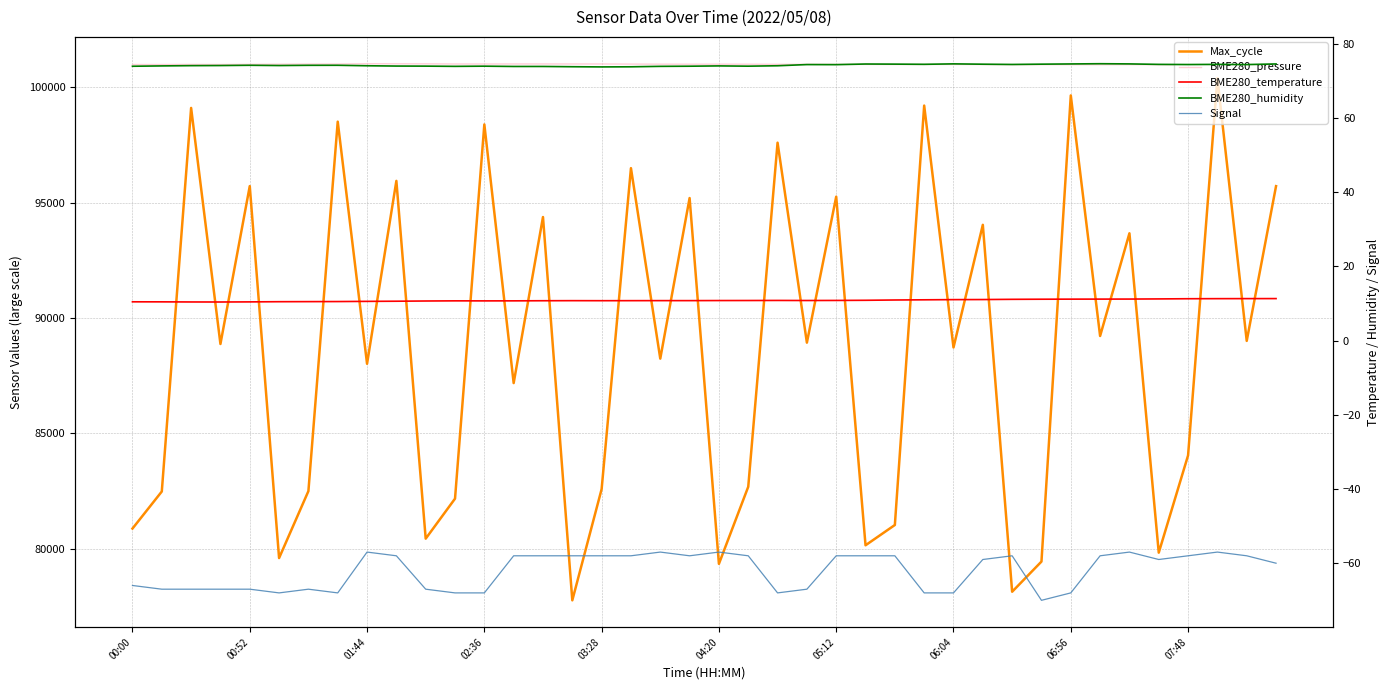

Where is Max_cycle nearest to the value 89084?

38